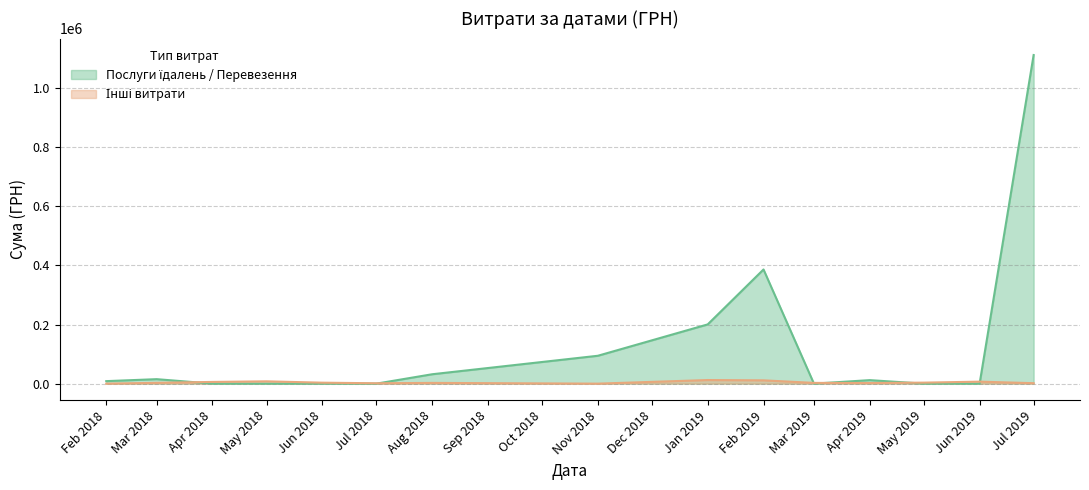

At which category is the sum across all series the highest?

Jul 2019